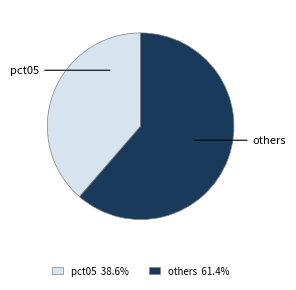

Is there any slice that represents more than half of the pie?

Yes